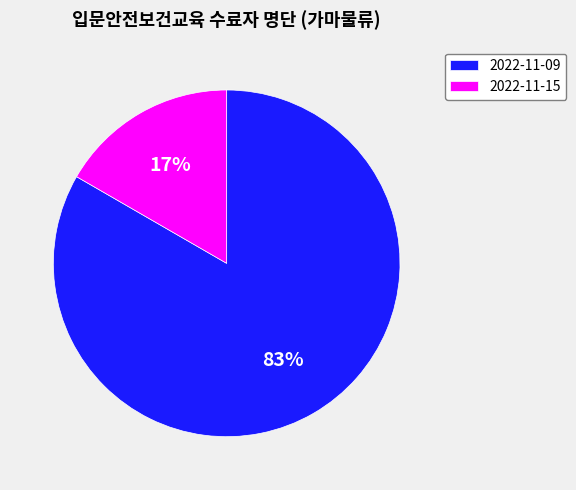

What percentage is the 2022-11-15 slice, to the nearest percent?

17%